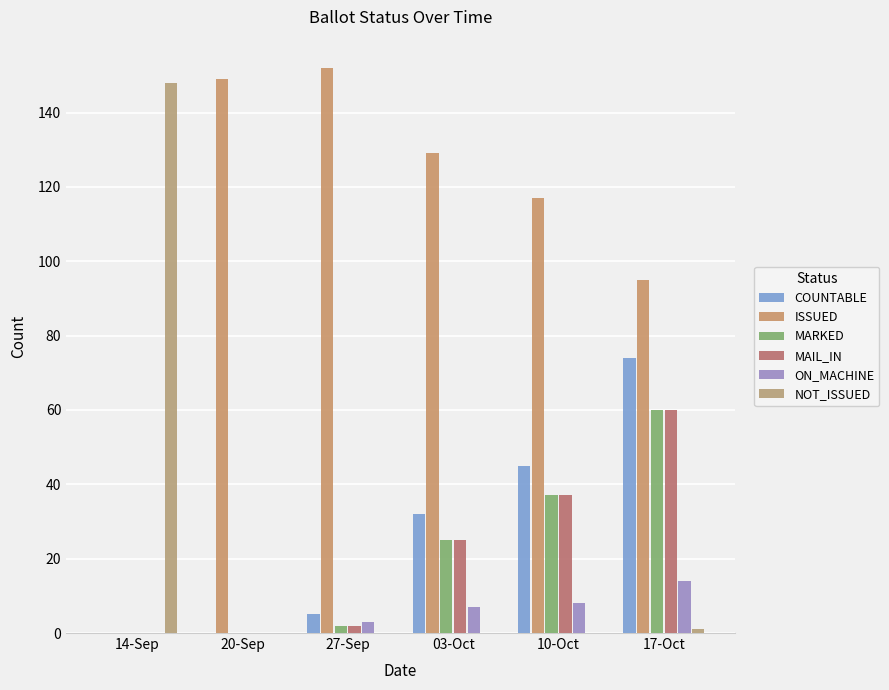

What is the difference between the maximum and minimum values in the ON_MACHINE series?

14